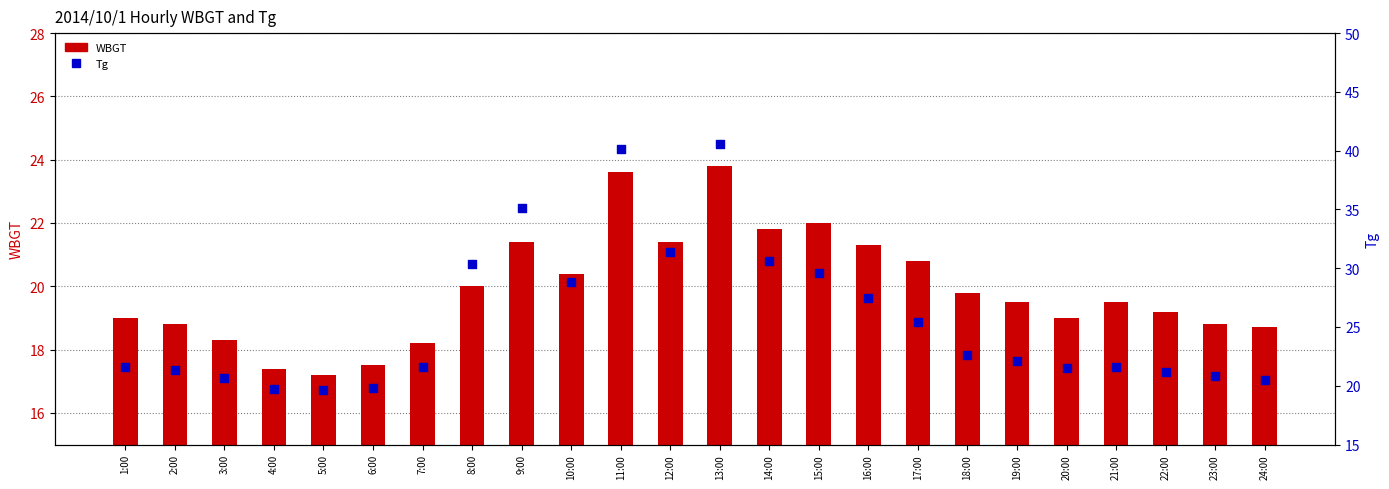

Which series has the widest spread of Y values?

Tg